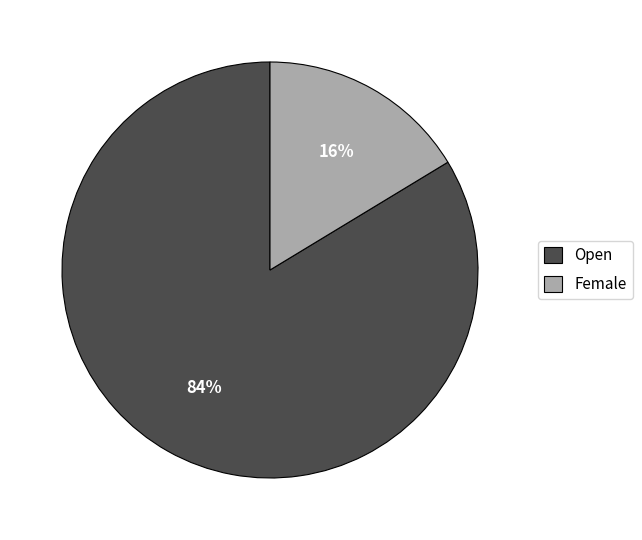

Rank the categories by value from lowest to highest.

Female, Open